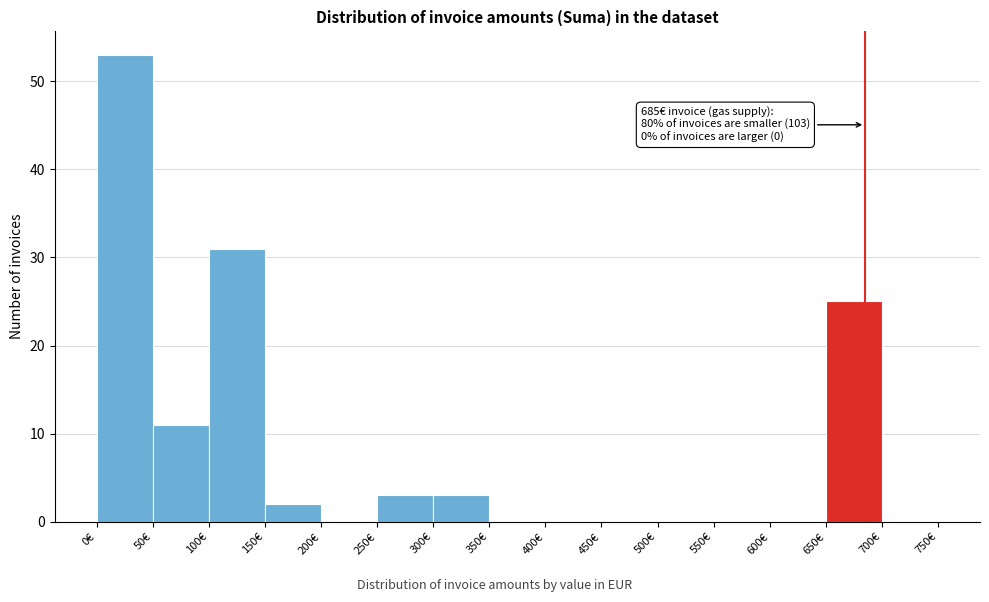

Which range on the x-axis has the tallest bar?

0 to 50